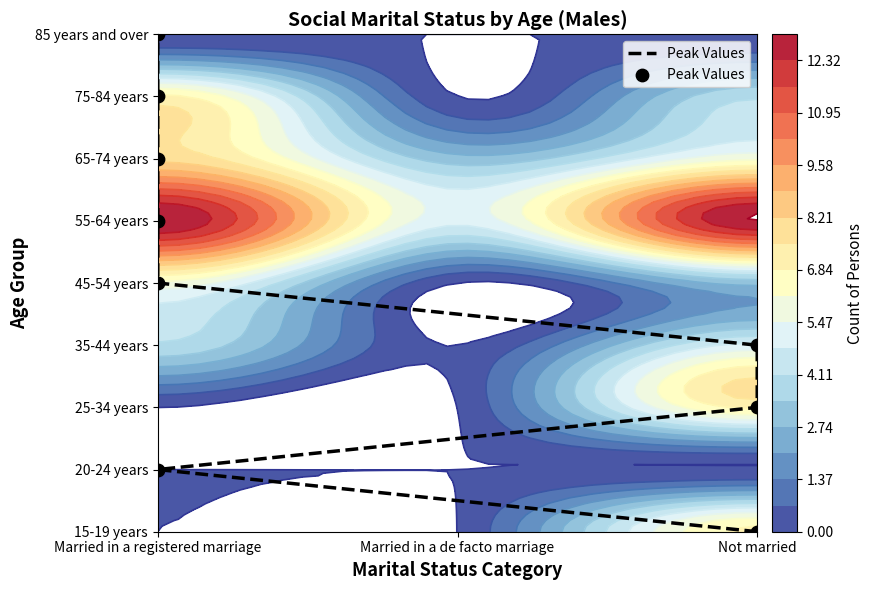

The value at Married in a registered marriage is 1. True or false?

True